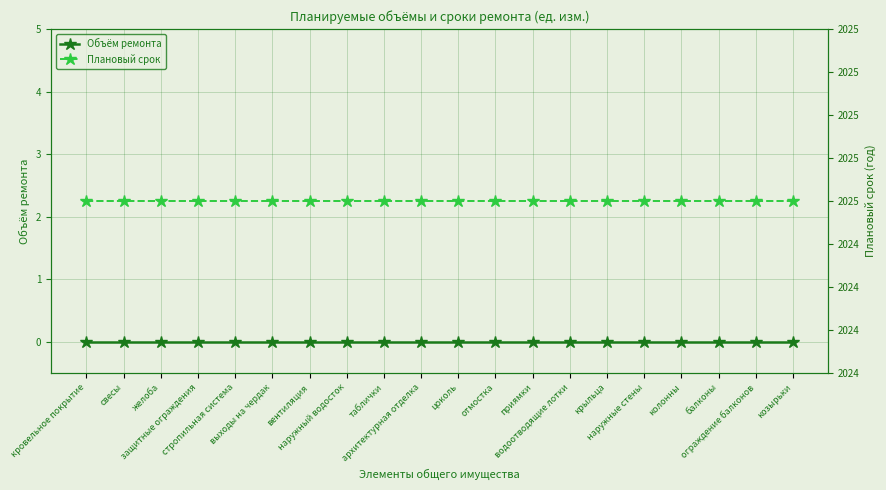

True or false: Плановый срок has more than 2 points higher than both neighbors.

False